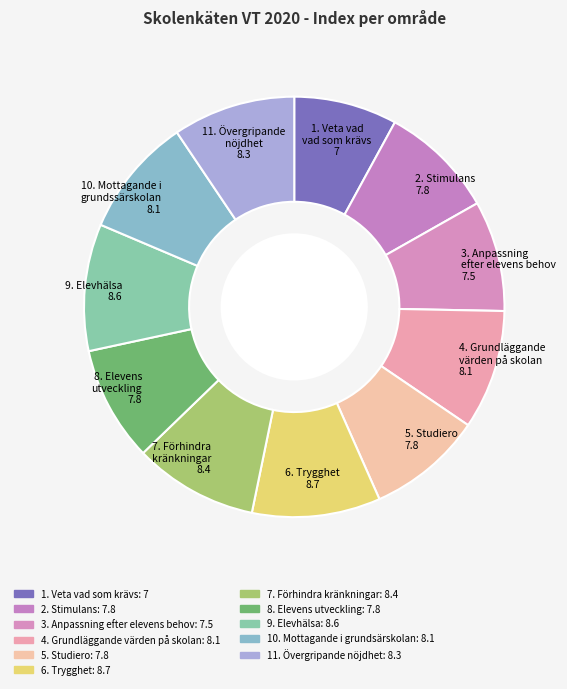

Is 6. Trygghet the majority of the pie?

No